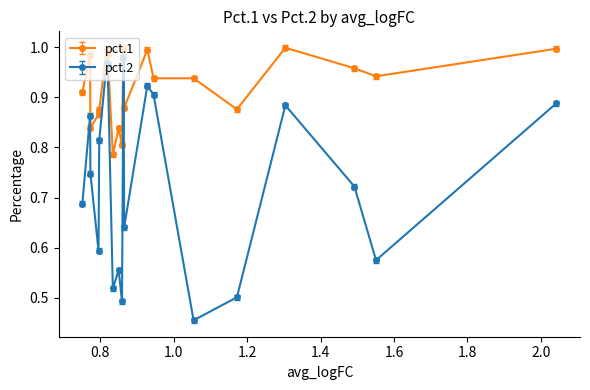

What is the sum of all pct.2 values?

14.7